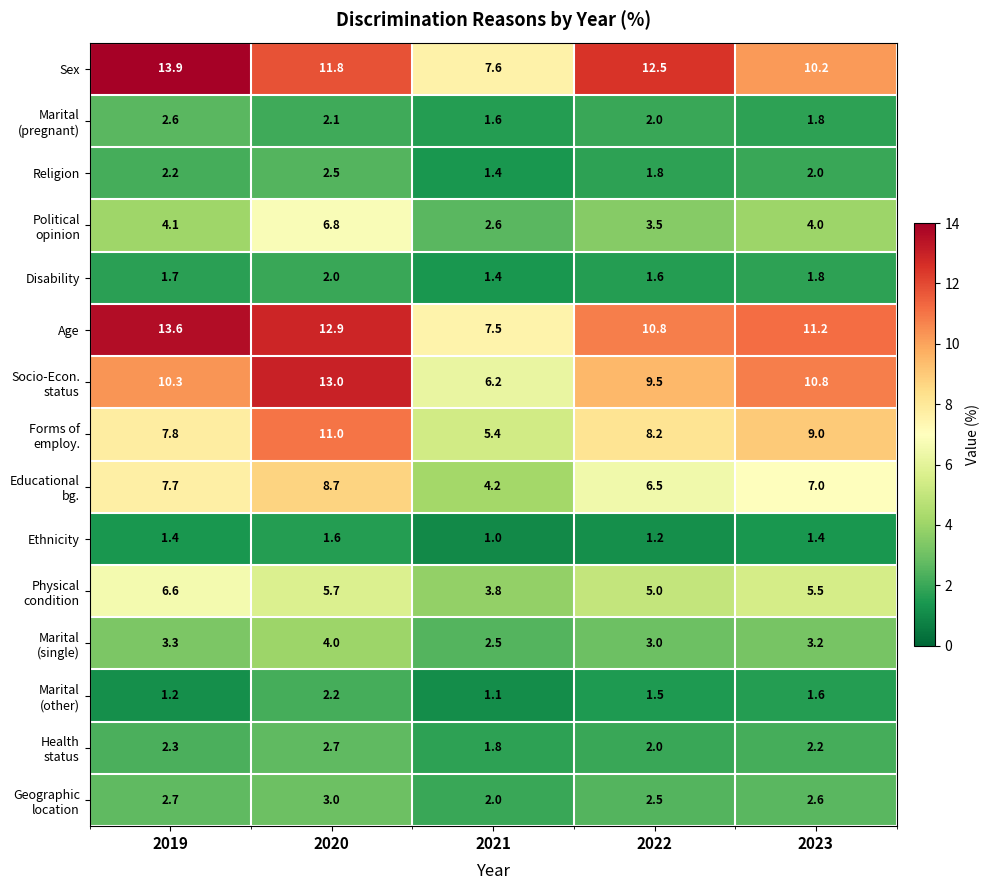

At which category is the sum across all series the highest?

2020